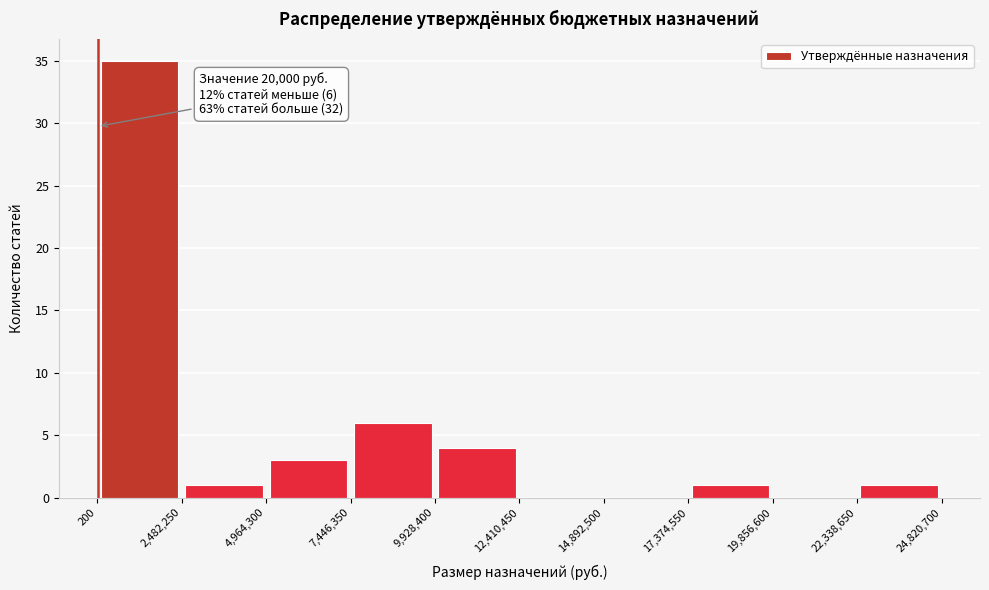

Which range on the x-axis has the tallest bar?

200 to 2,482,250